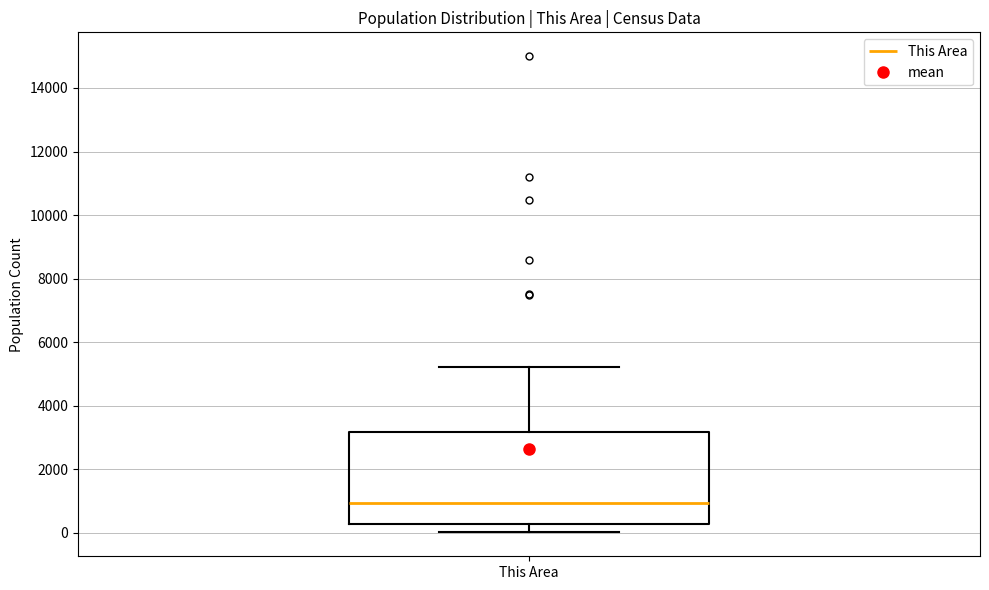

Transcribe this box plot: give where the median line is, the range the box spans, and where the two whiskers end, as read against the y-axis. The values are not printed on the chart, so give them approximately, as read against the axis.

median 1000, box 200 to 3200, whiskers 0 to 5200